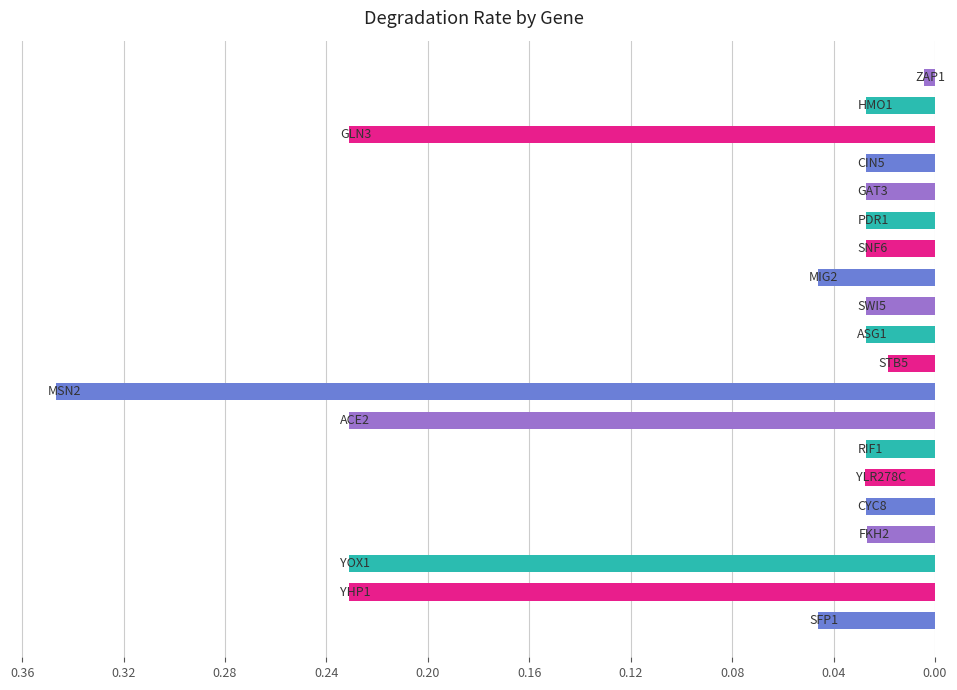

What is the sum of all values?

1.7